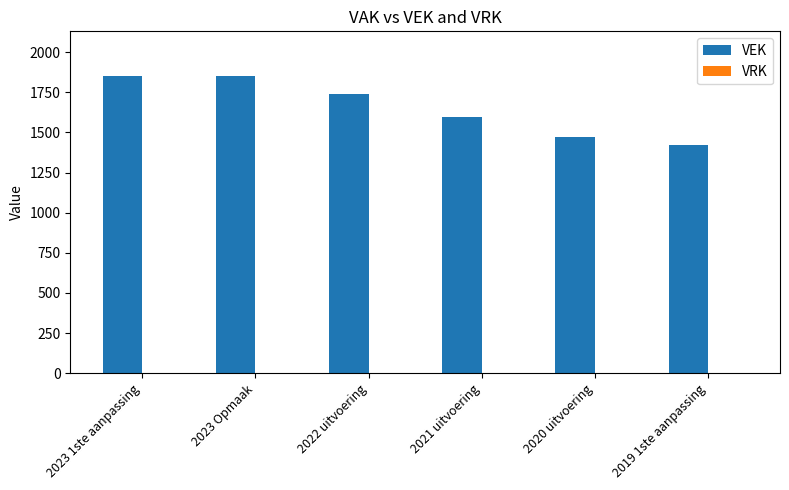

At which label is the value closest to 1636?

2021 uitvoering